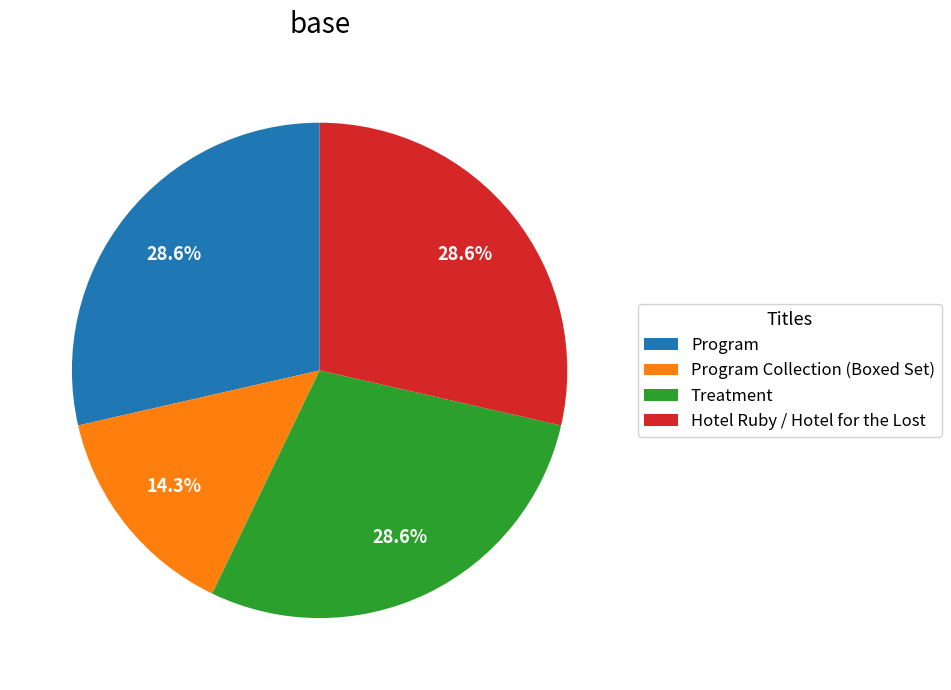

To the nearest percent, what is the difference between the largest and smallest slice percentages?

14%